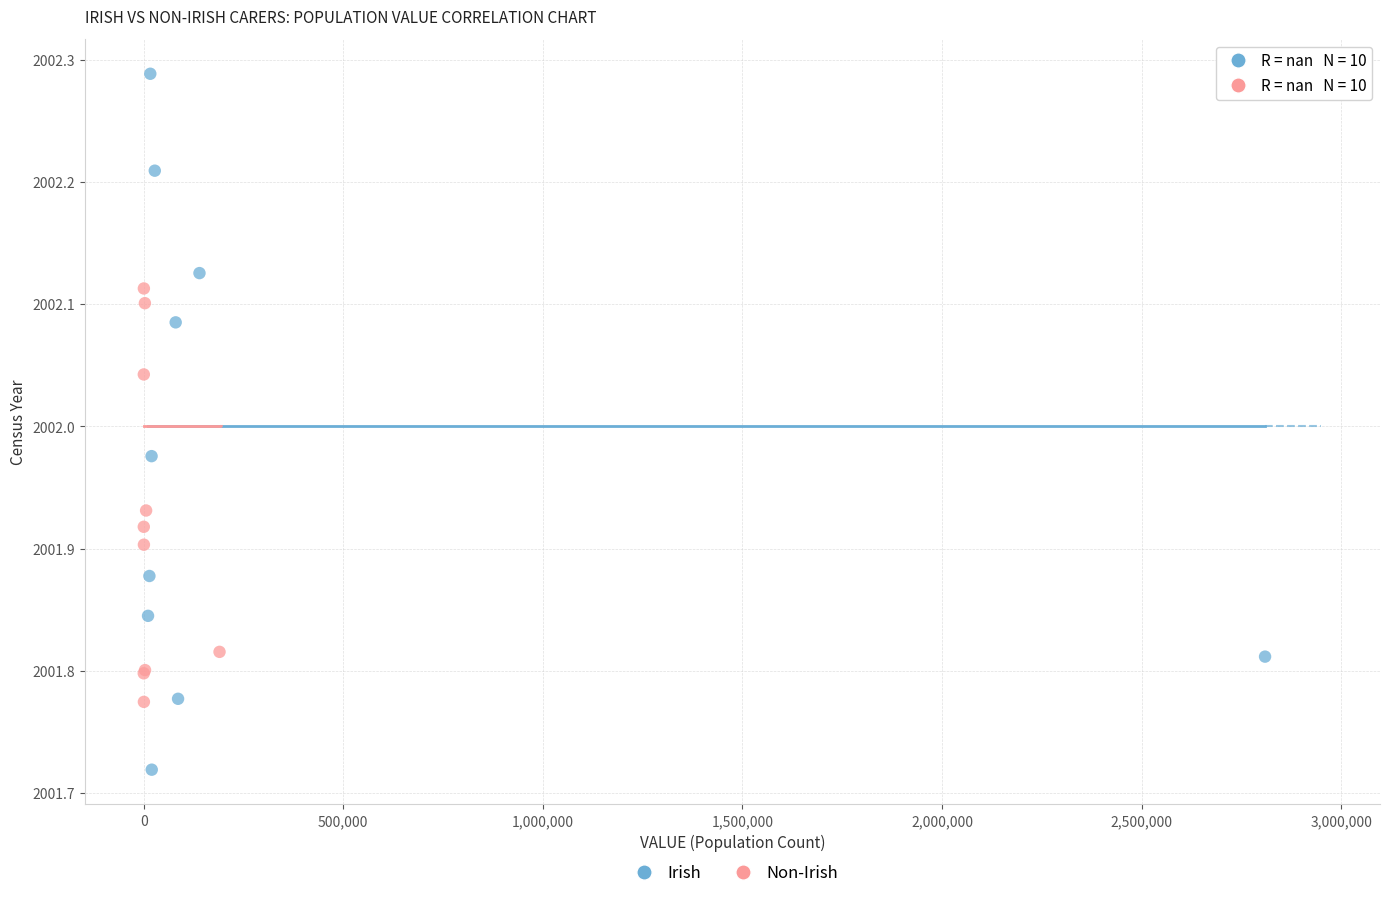

What are all the series names shown in the legend?

Irish, Non-Irish